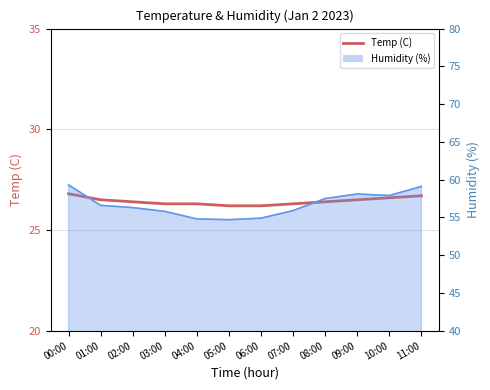

What is the value of the 7th point from the left?

26.2